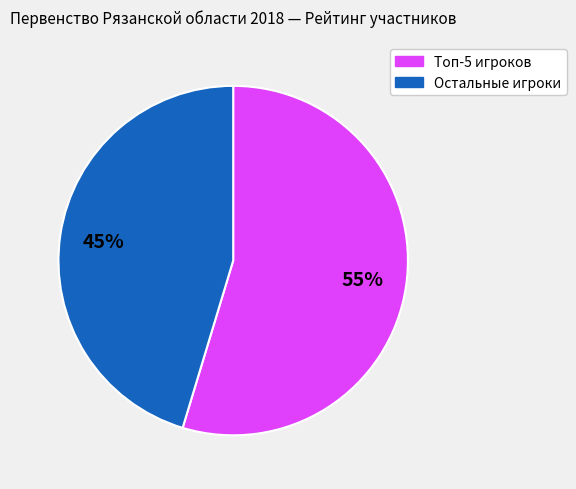

Which slice is the smallest?

Остальные игроки